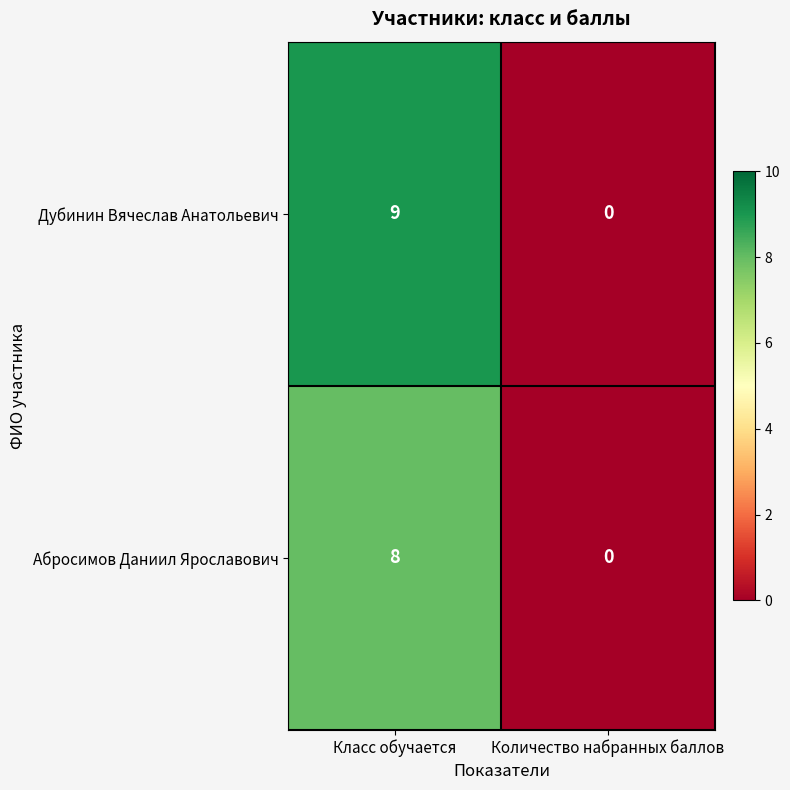

Count the number of data series in this chart.

2